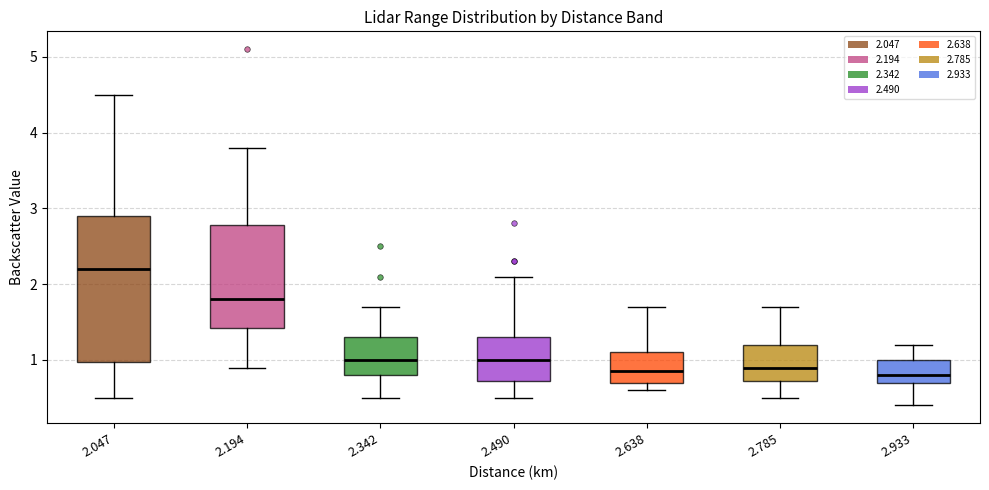

Where does the upper whisker of the box at x = 2.342 end on the y-axis? The values are not printed on the chart, so give them approximately, as read against the axis.

1.7